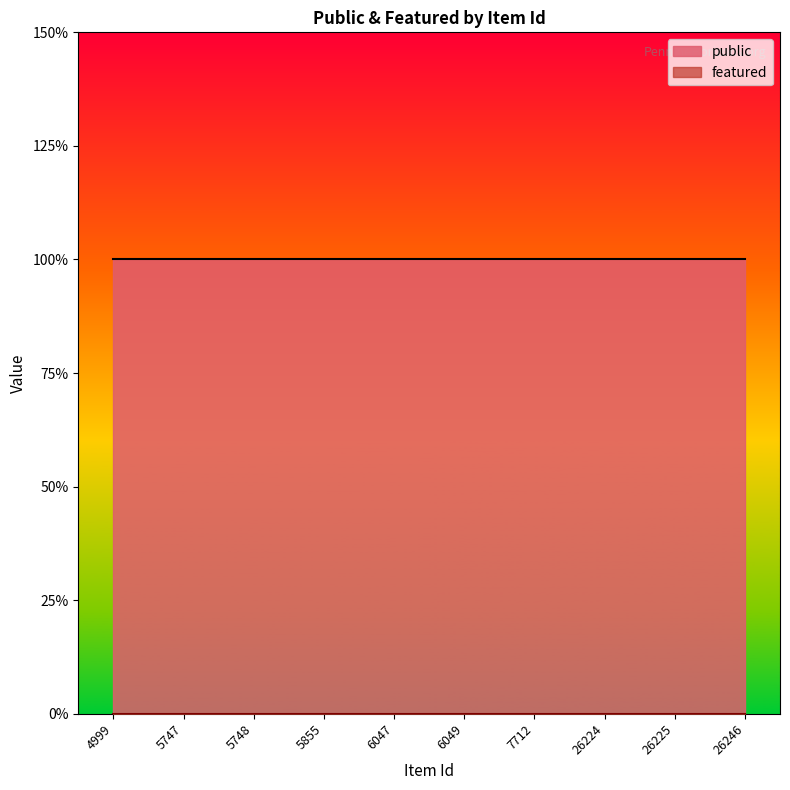

How many lines are shown in the chart?

2